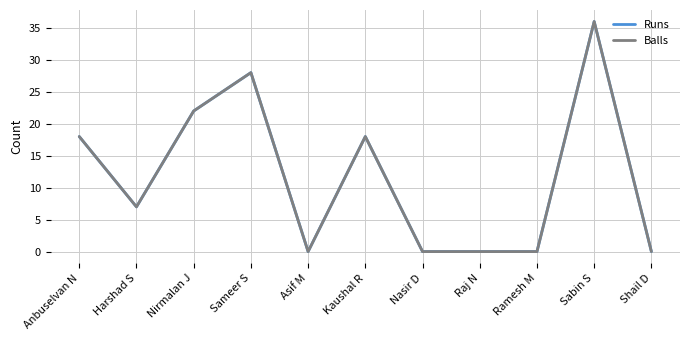

Reading right to left, list all the values displayed in this chart.

Runs: Shail D=0	Sabin S=36	Ramesh M=0	Raj N=0	Nasir D=0	Kaushal R=18	Asif M=0	Sameer S=28	Nirmalan J=22	Harshad S=7	Anbuselvan N=18
Balls: Shail D=0	Sabin S=36	Ramesh M=0	Raj N=0	Nasir D=0	Kaushal R=18	Asif M=0	Sameer S=28	Nirmalan J=22	Harshad S=7	Anbuselvan N=18